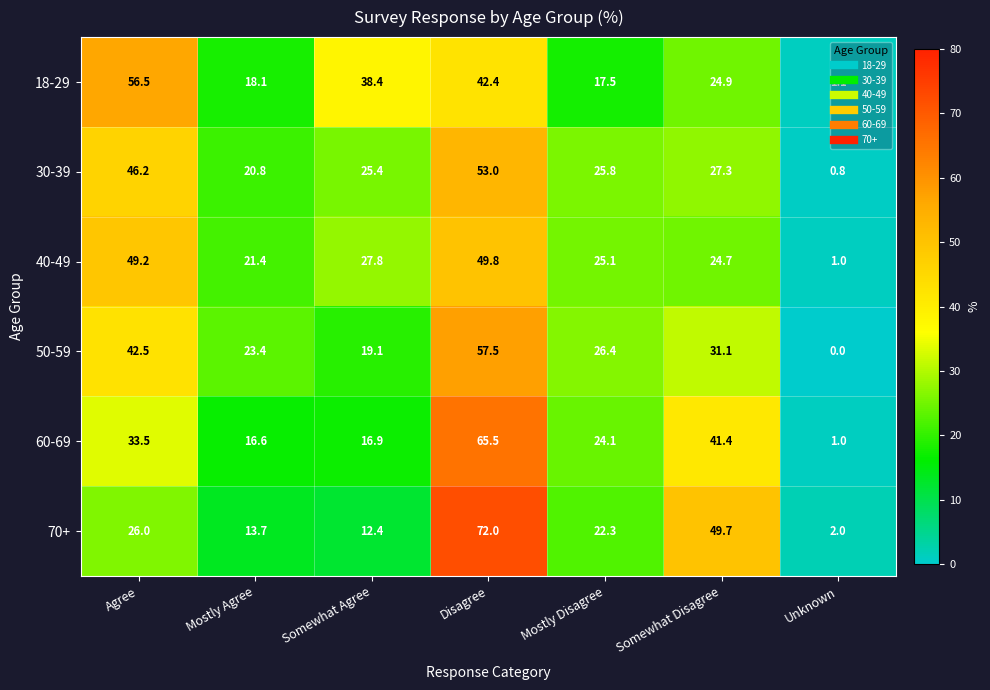

What is the total value across all series at Somewhat Disagree?

199.1